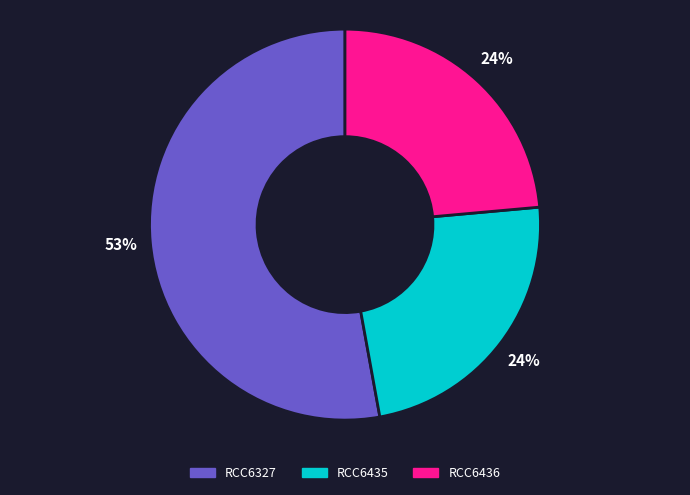

Which slice is the largest?

RCC6327